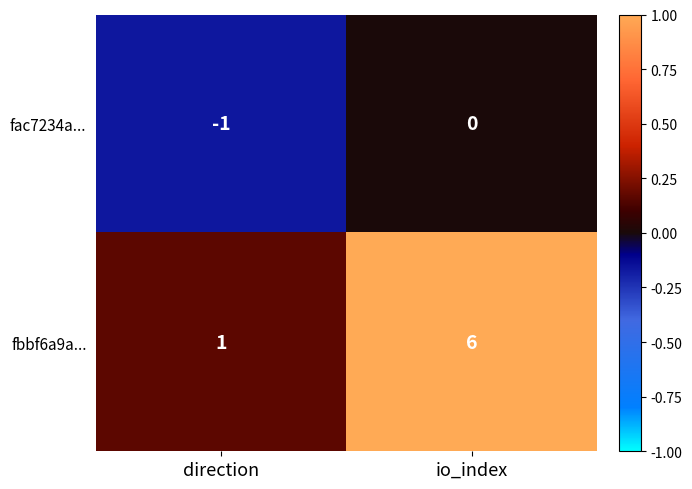

What is the difference between the fbbf6a9a... values at io_index and direction?

5